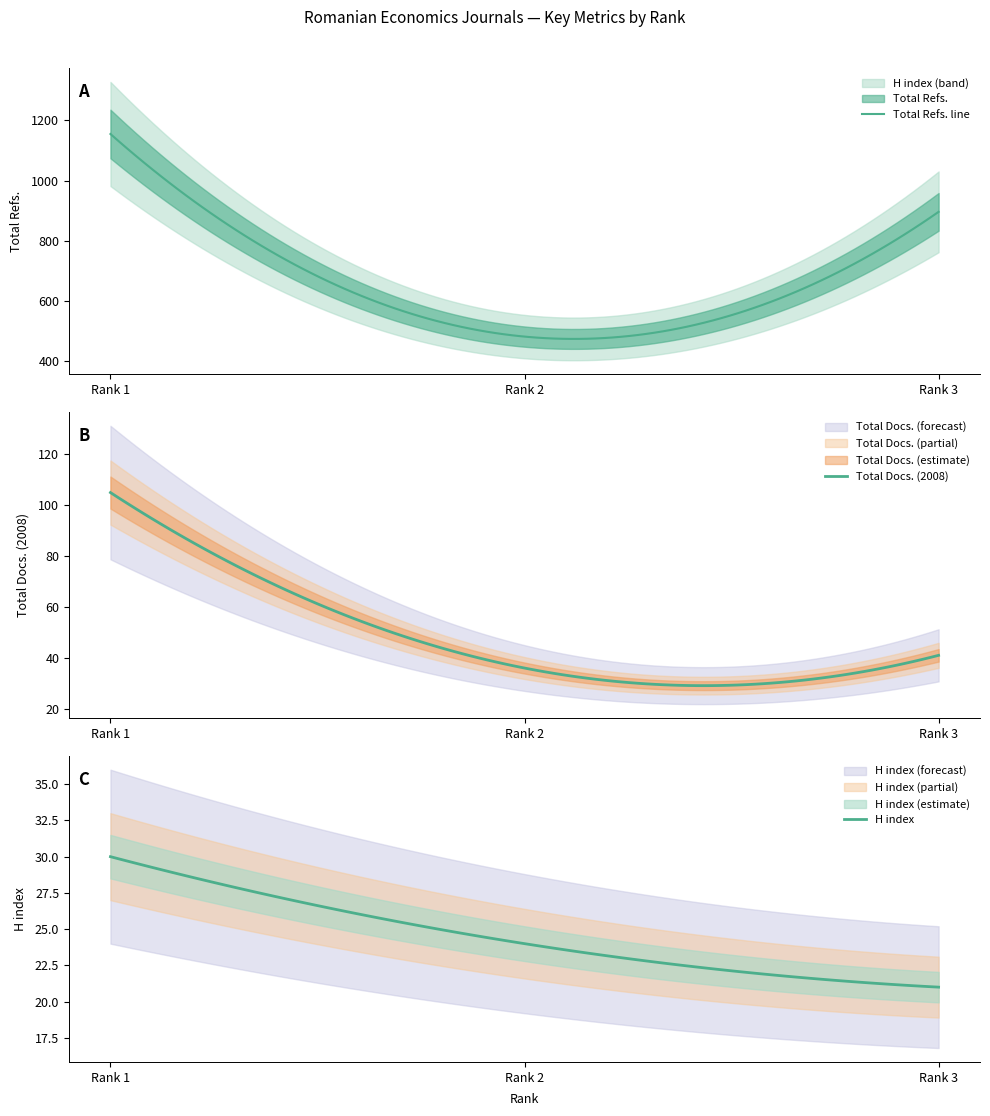

Reading right to left, extract all data points from this chart.

H index: 21	24	30
Total Docs. (2008): 41	36	105
Total Refs.: 896	481	1155